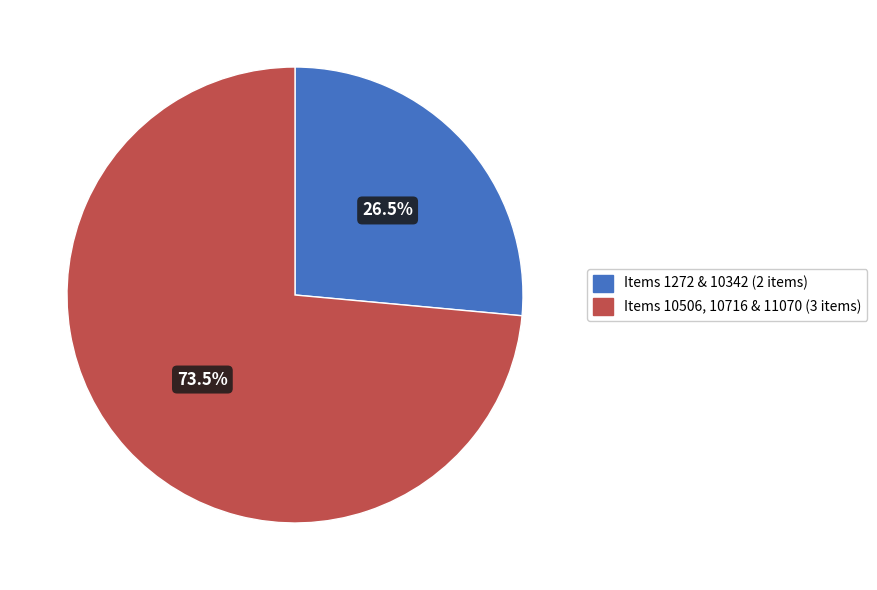

Does any single category account for the majority?

Yes